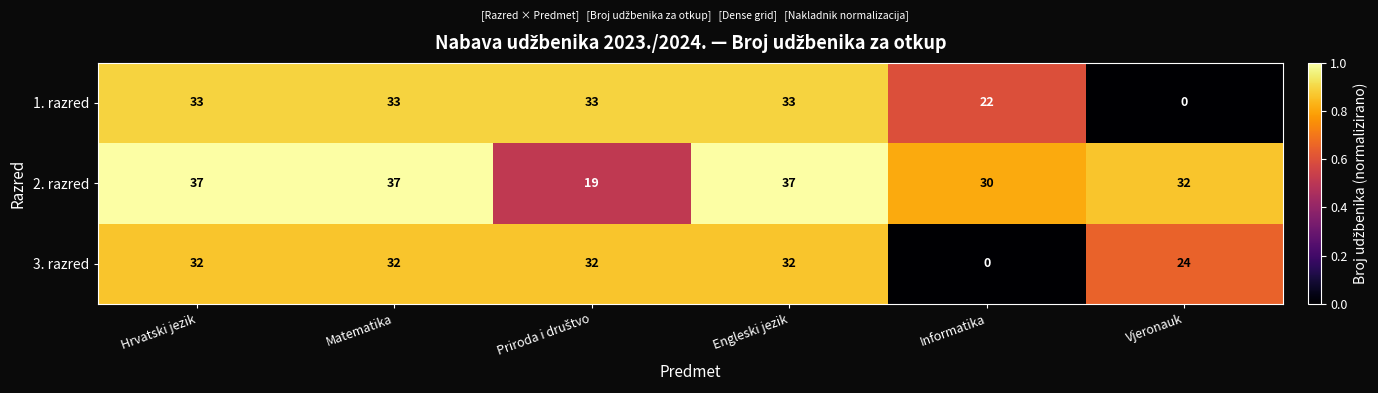

What is the sum of all 1. razred values?

154